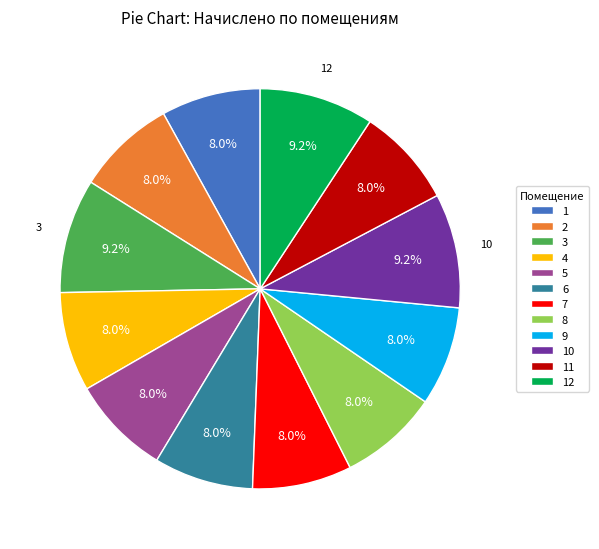

What percentage is the 9 slice, to the nearest percent?

8%